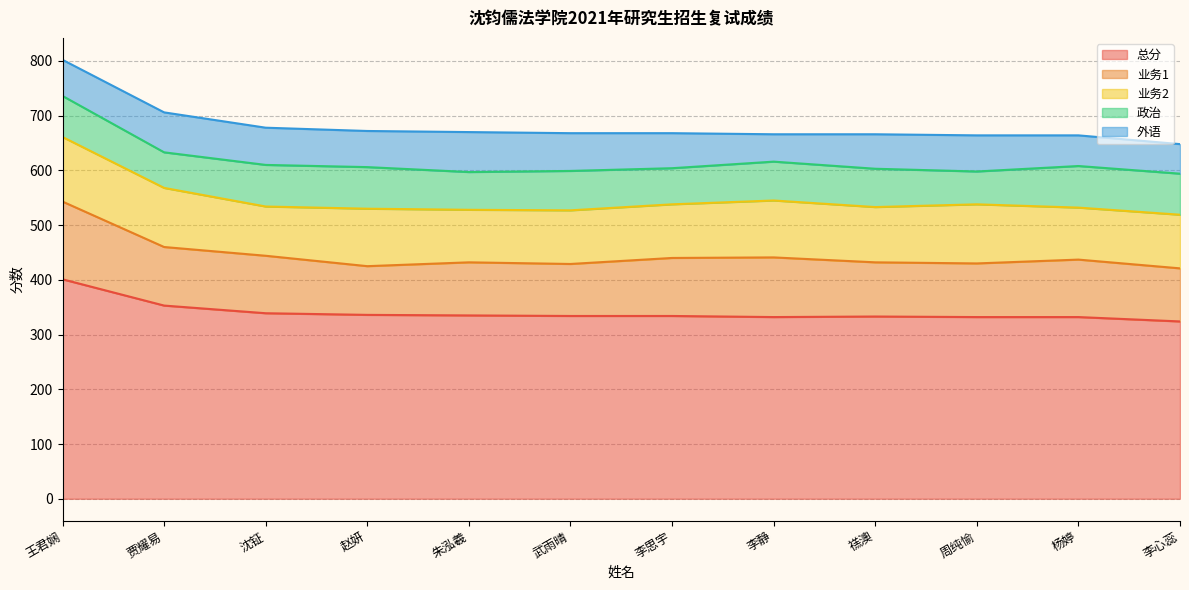

At which label is 总分 closest to 362?

贾耀易